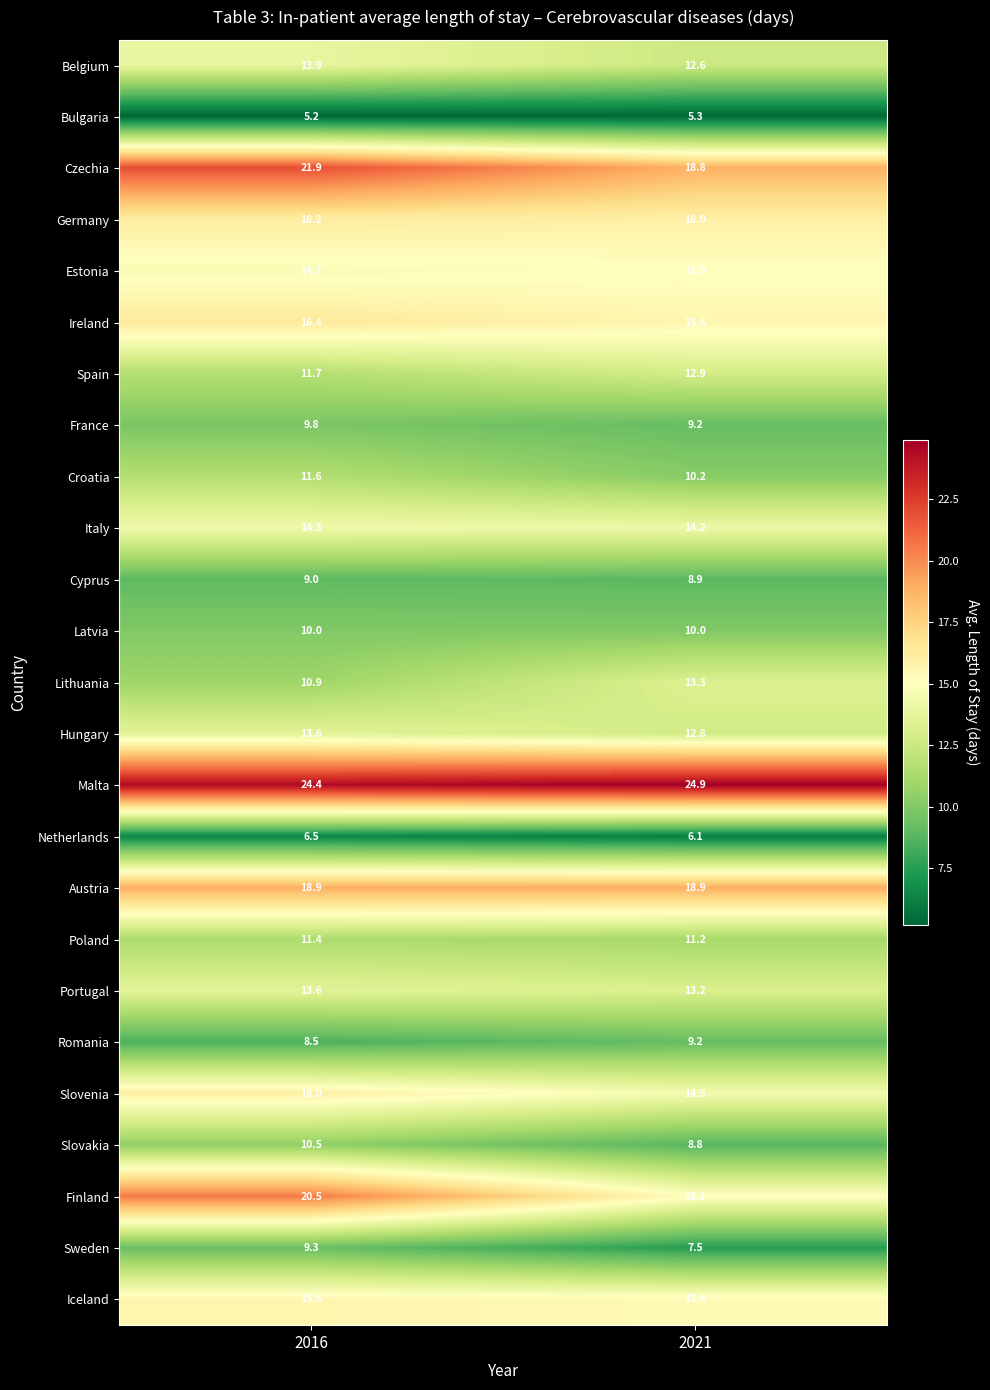

At which category is the sum across all series the highest?

2016